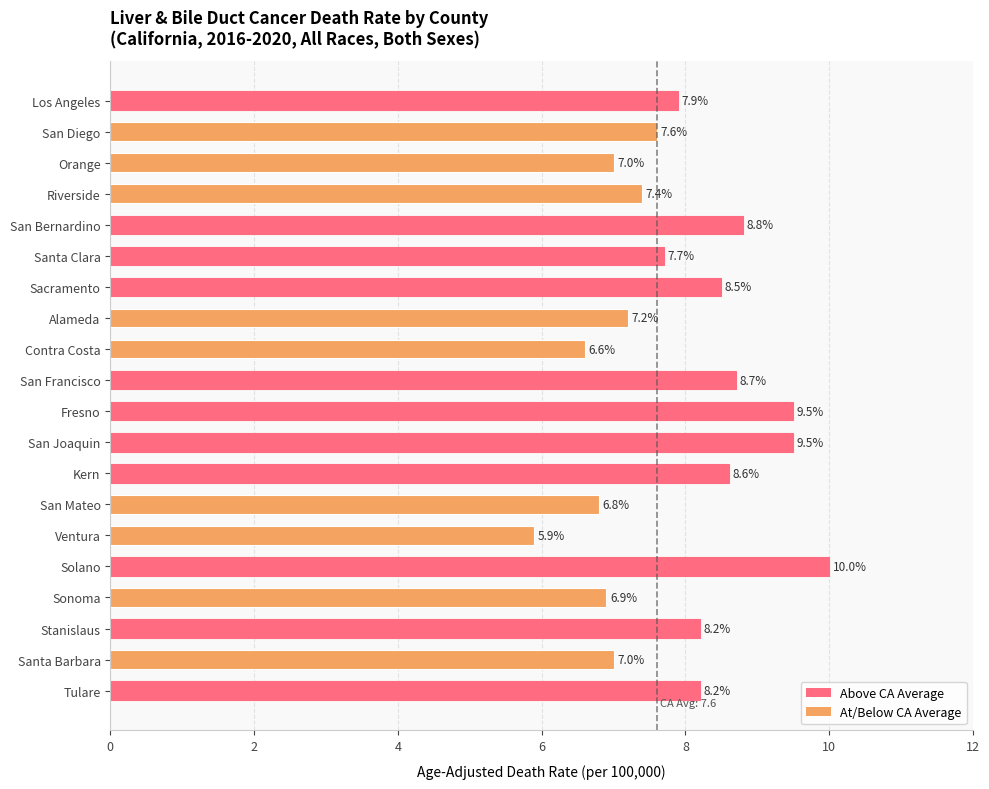

What is the difference between the values at Santa Clara and Solano?

2.3